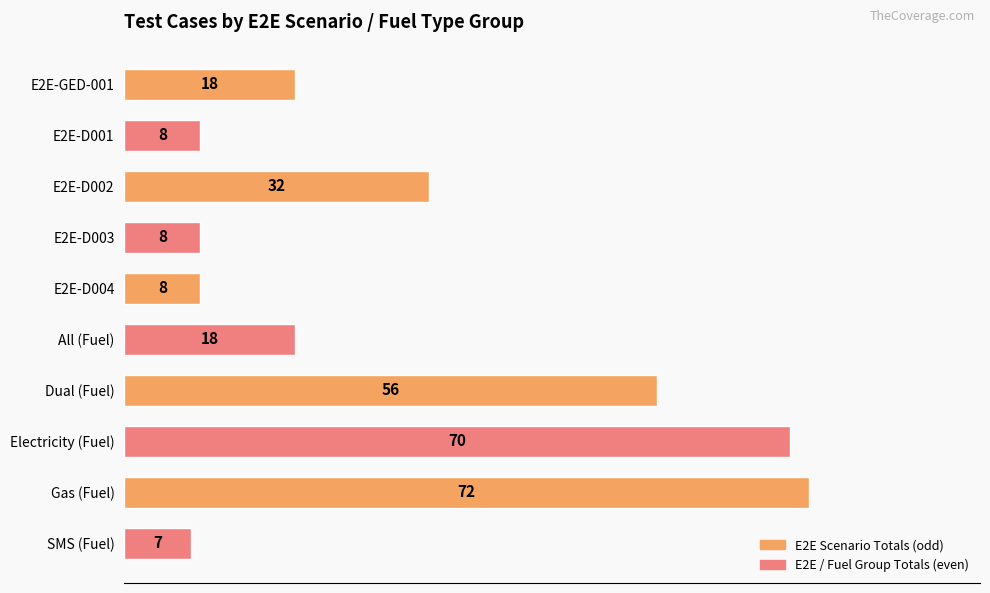

At which label is the value closest to 39?

E2E-D002